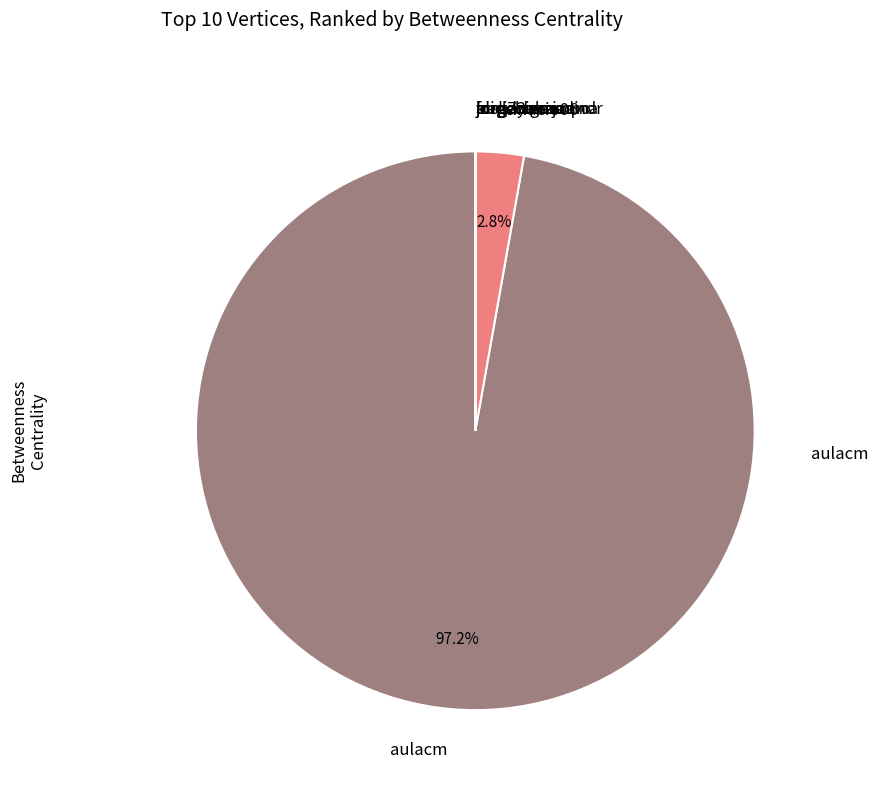

Which category has the biggest portion of the pie?

aulacm